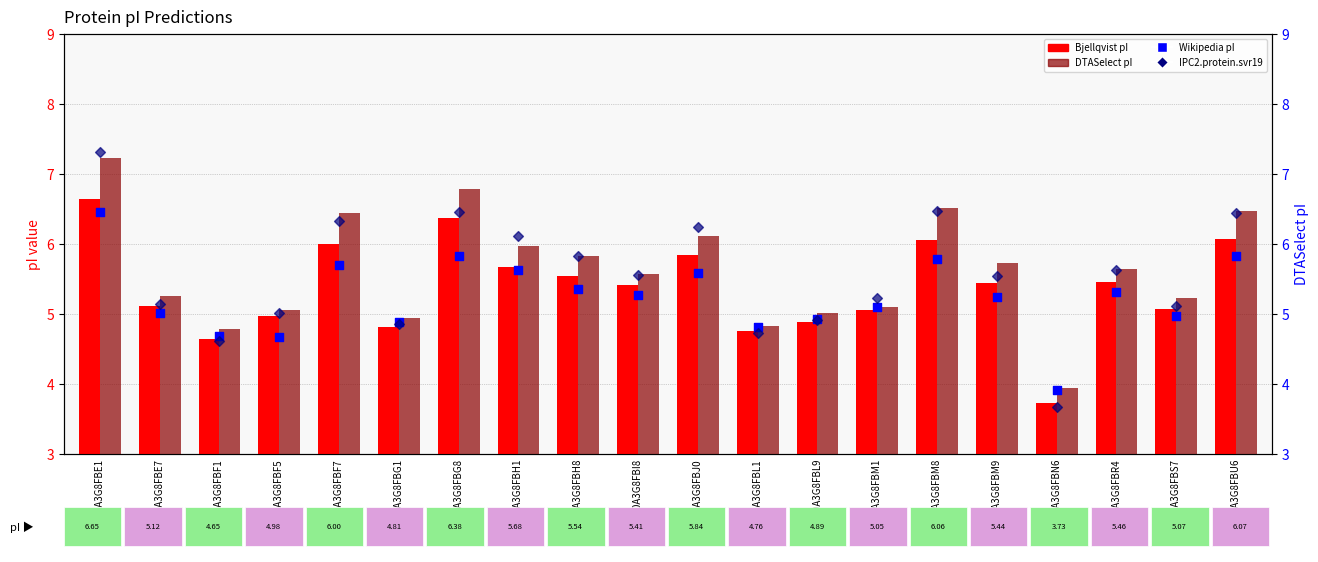

At which category is the sum across all series the highest?

A0A3G8FBE1